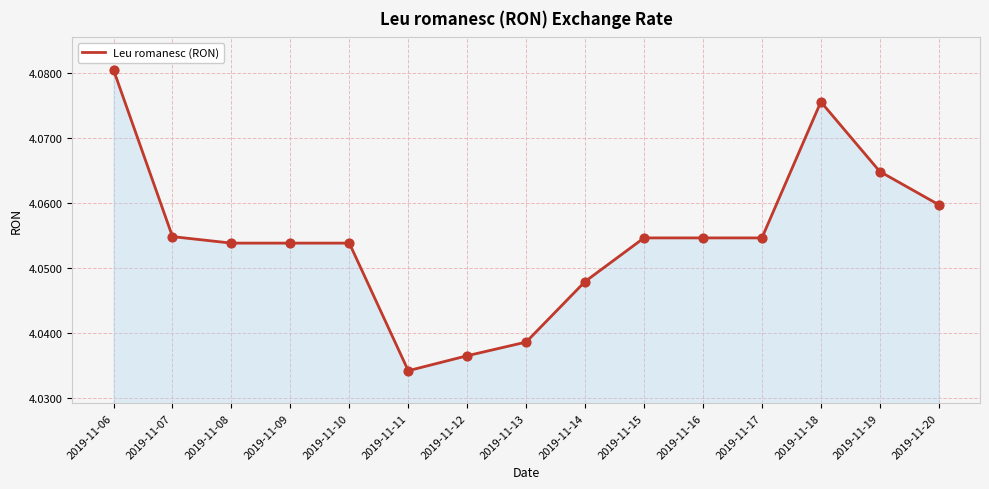

What is the ratio of the value at 2019-11-20 to the value at 2019-11-08?

1.0